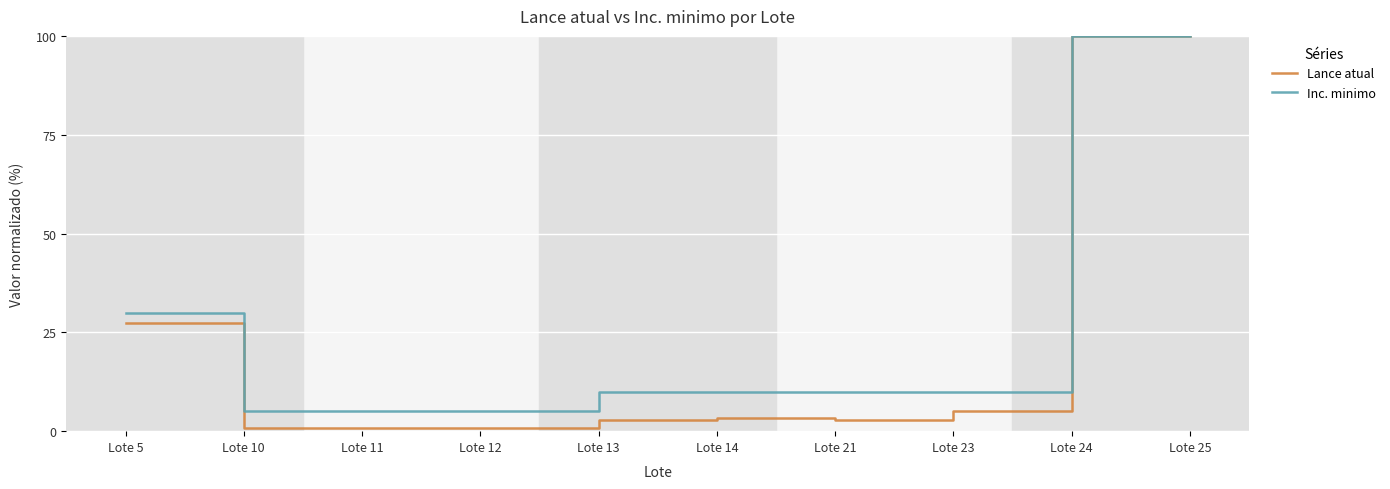

What is the difference between the Inc. minimo values at Lote 21 and Lote 24?

90.0